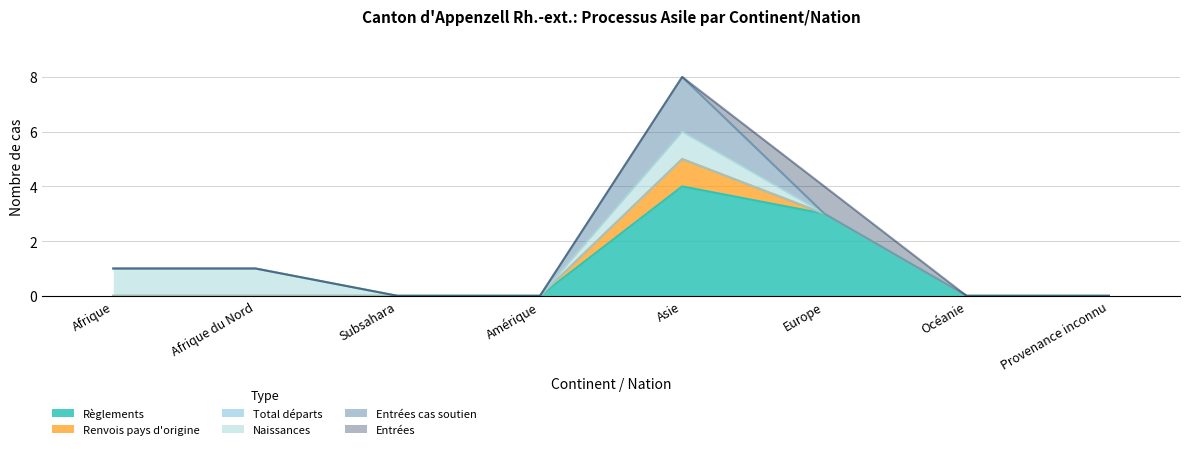

List the labels in order of Naissances value, largest first.

Afrique, Afrique du Nord, Asie, Subsahara, Amérique, Europe, Océanie, Provenance inconnu